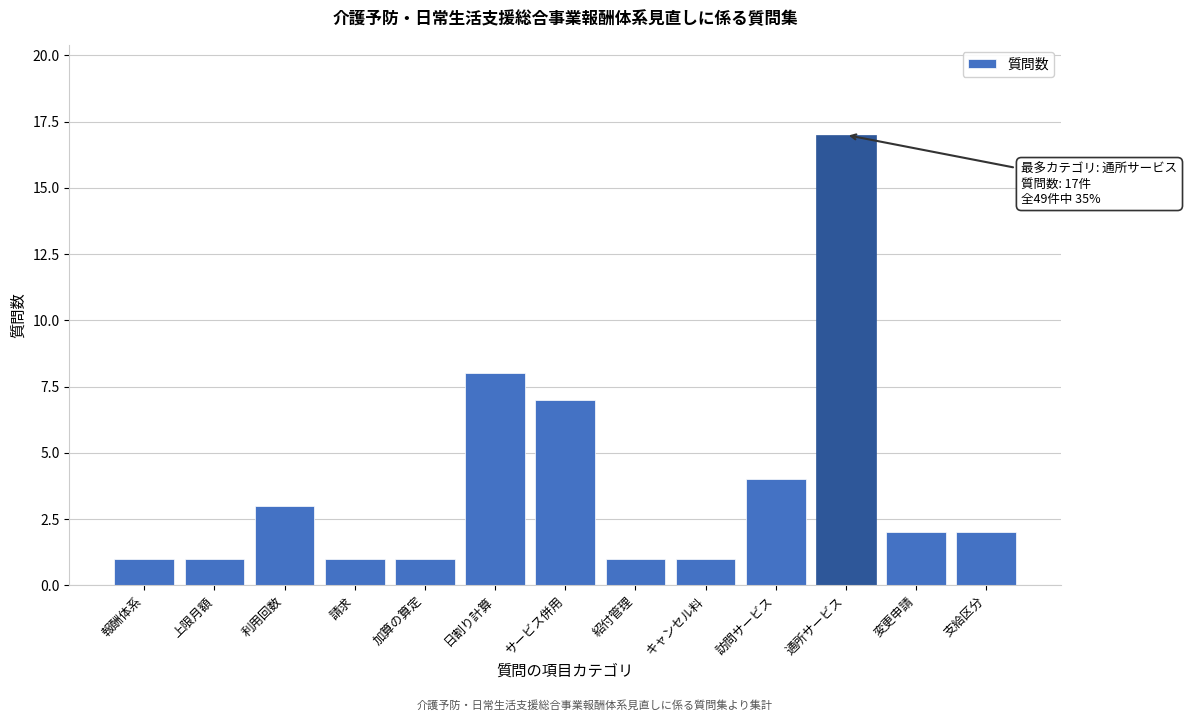

Reading left to right, transcribe all the data shown in this chart.

1	1	3	1	1	8	7	1	1	4	17	2	2